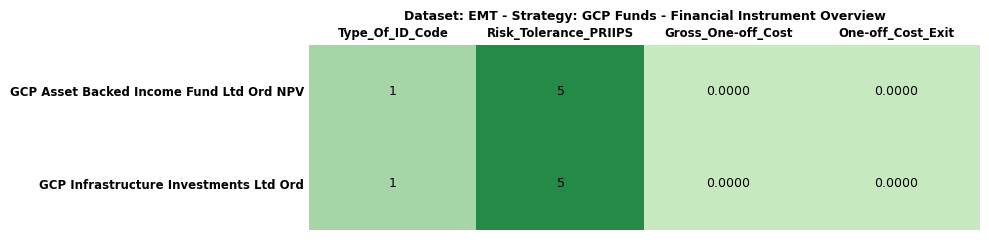

At which category does the chart reach its peak across all series?

Risk_Tolerance_PRIIPS